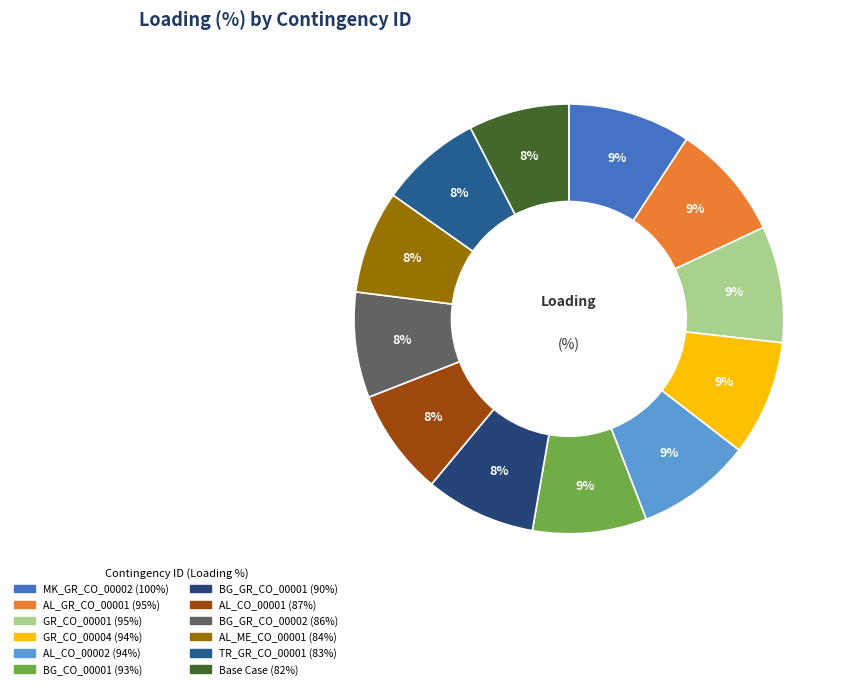

Which has a higher value, AL_GR_CO_00001 or BG_CO_00001?

AL_GR_CO_00001